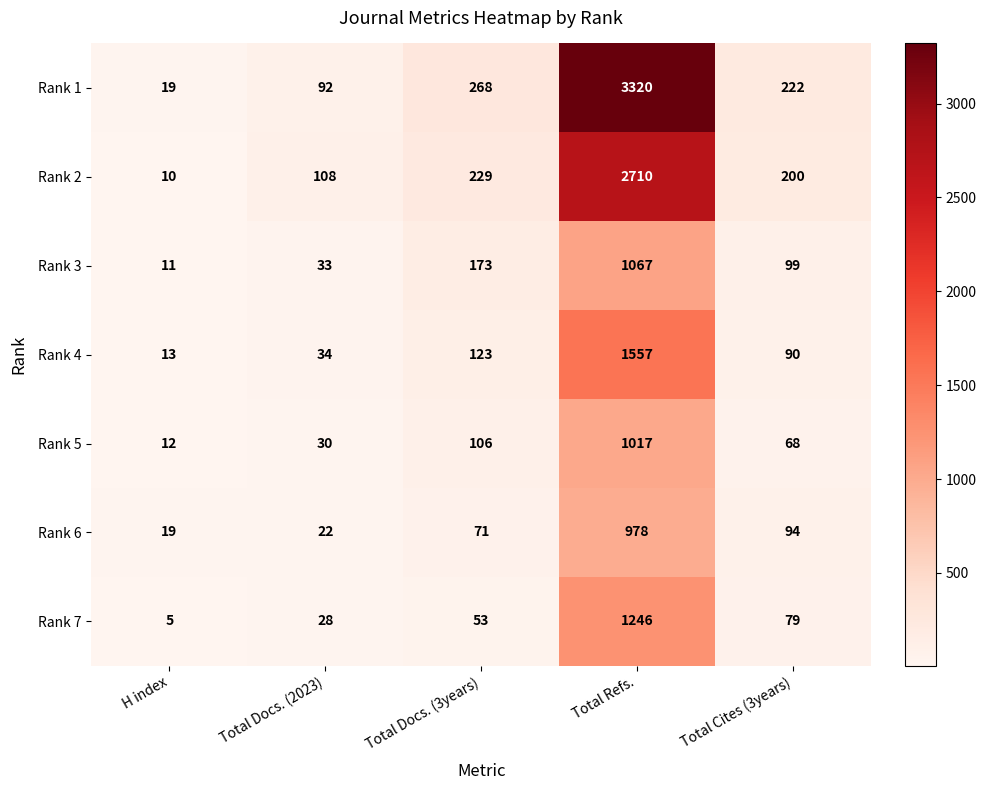

What is the difference between the highest and lowest values at Total Refs.?

2342